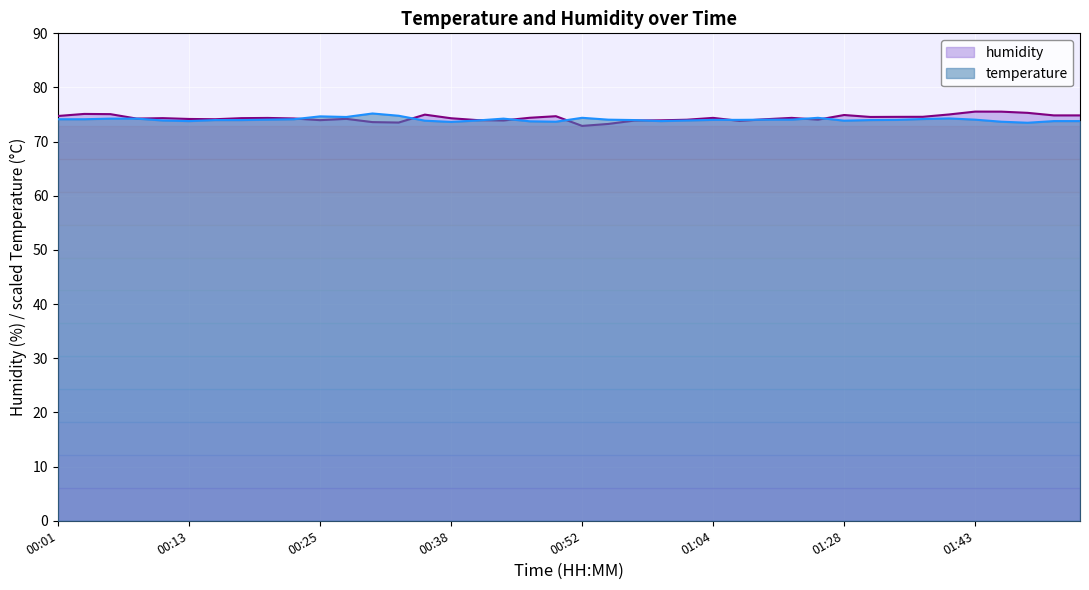

In humidity, how many points are higher than both neighbors (excluding endpoints)?

10